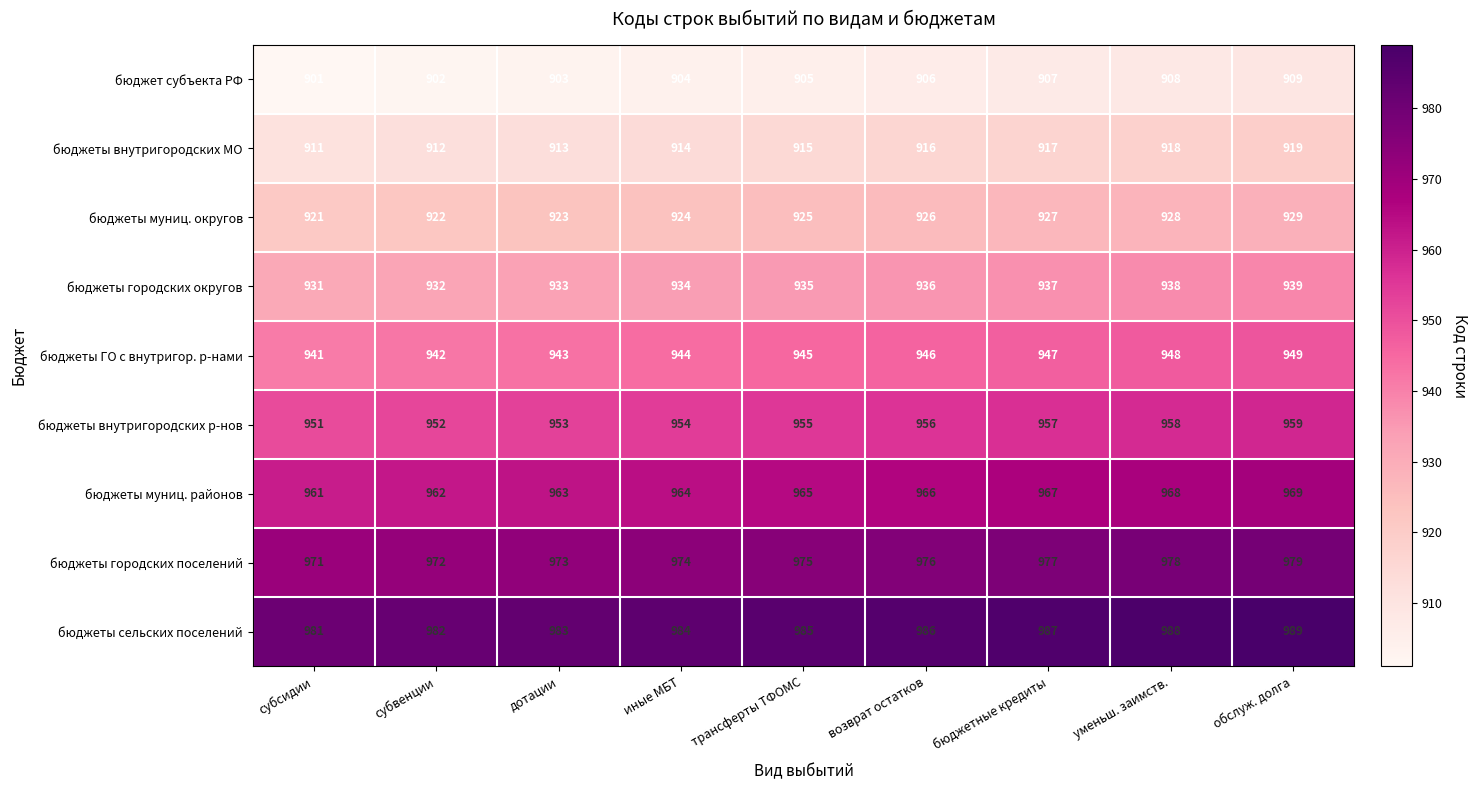

Where is бюджеты городских округов nearest to the value 935?

трансферты ТФОМС